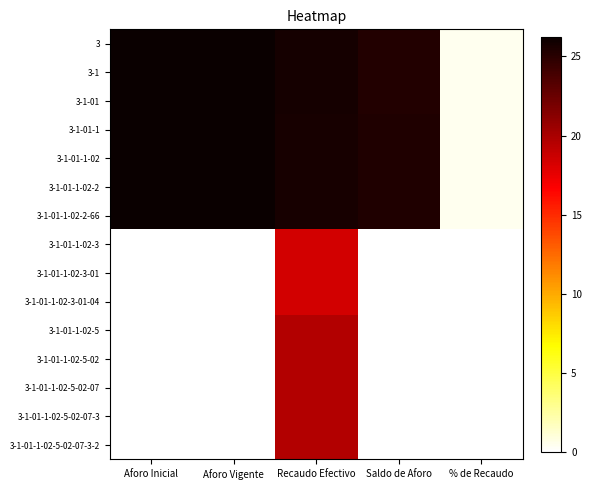

Which series changed the most between Recaudo Efectivo and % de Recaudo?

3